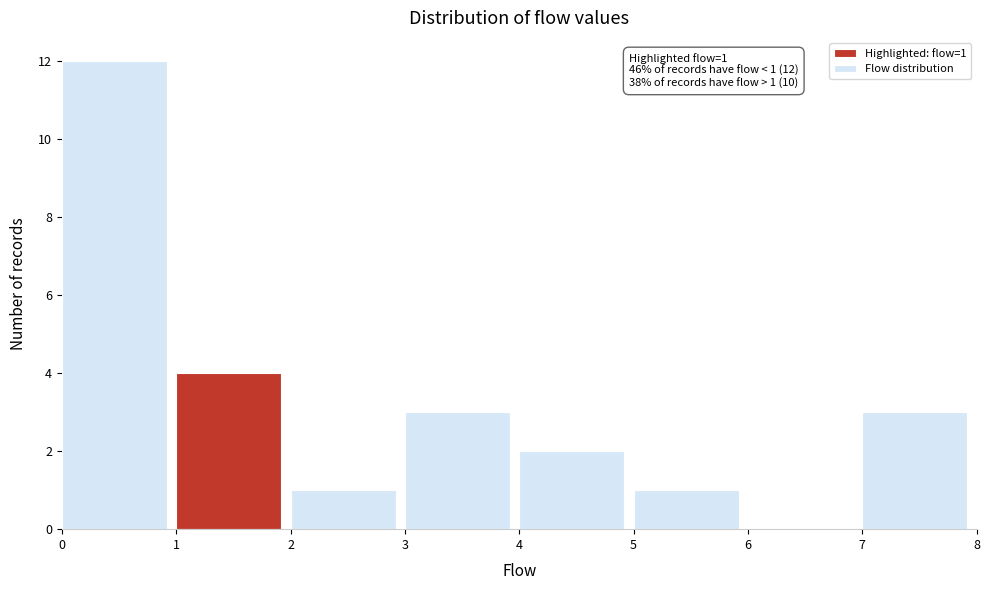

Over which range of the x-axis is the bar tallest?

0 to 1